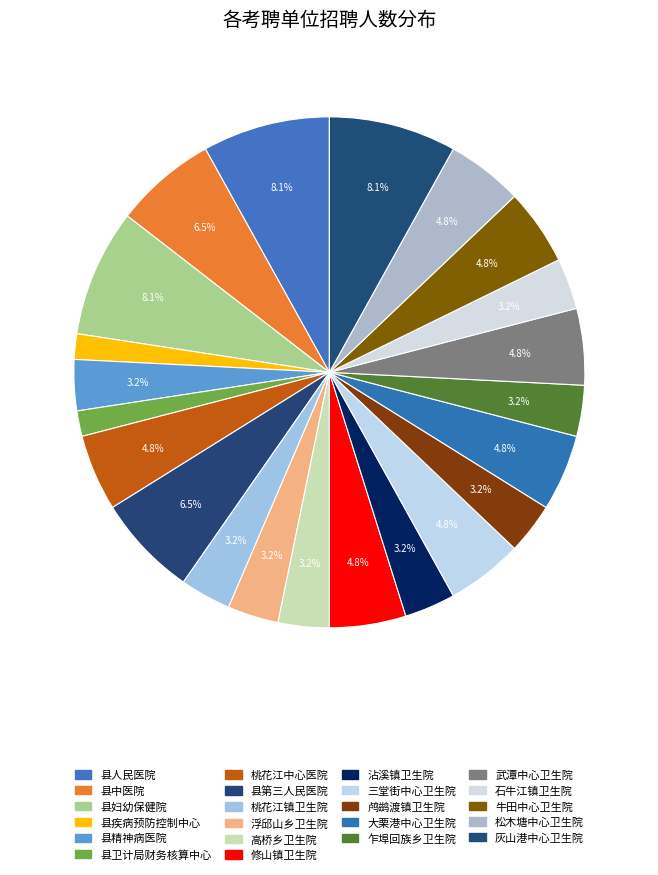

Between 县第三人民医院 and 乍埠回族乡卫生院, which is larger?

县第三人民医院